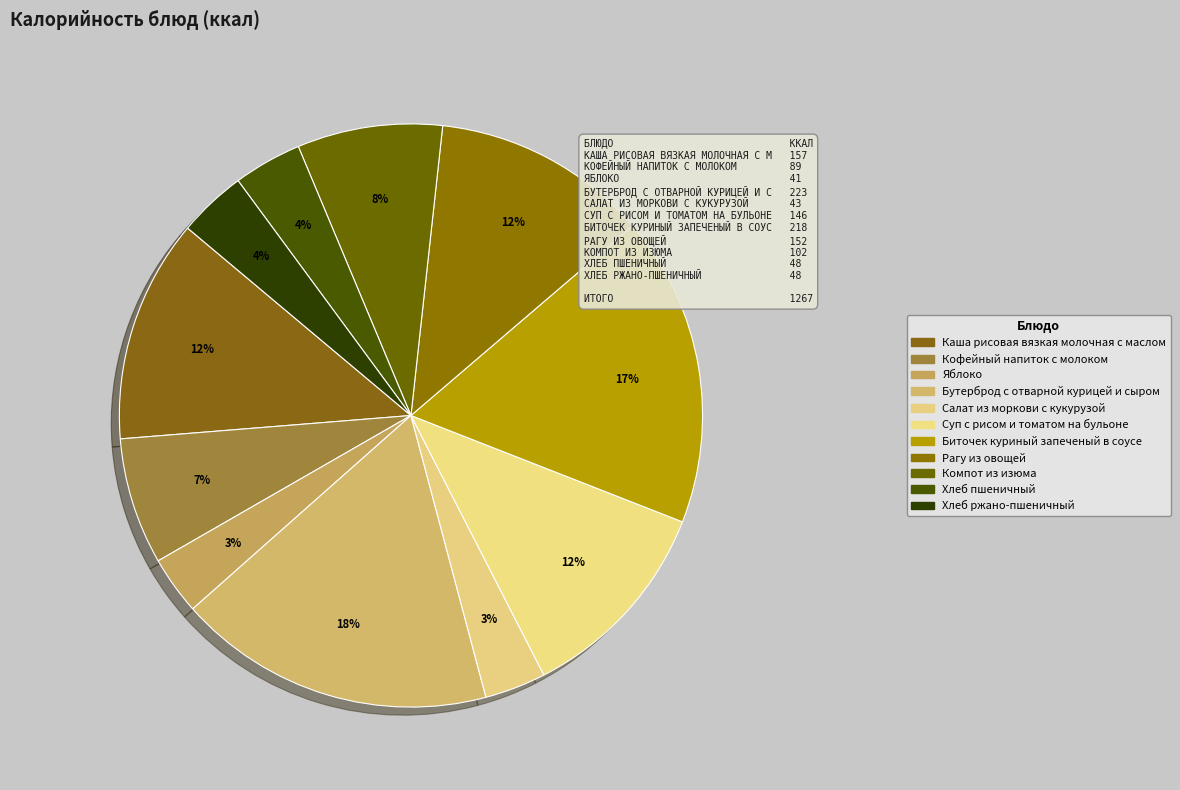

Which category has the smallest portion of the pie?

Яблоко